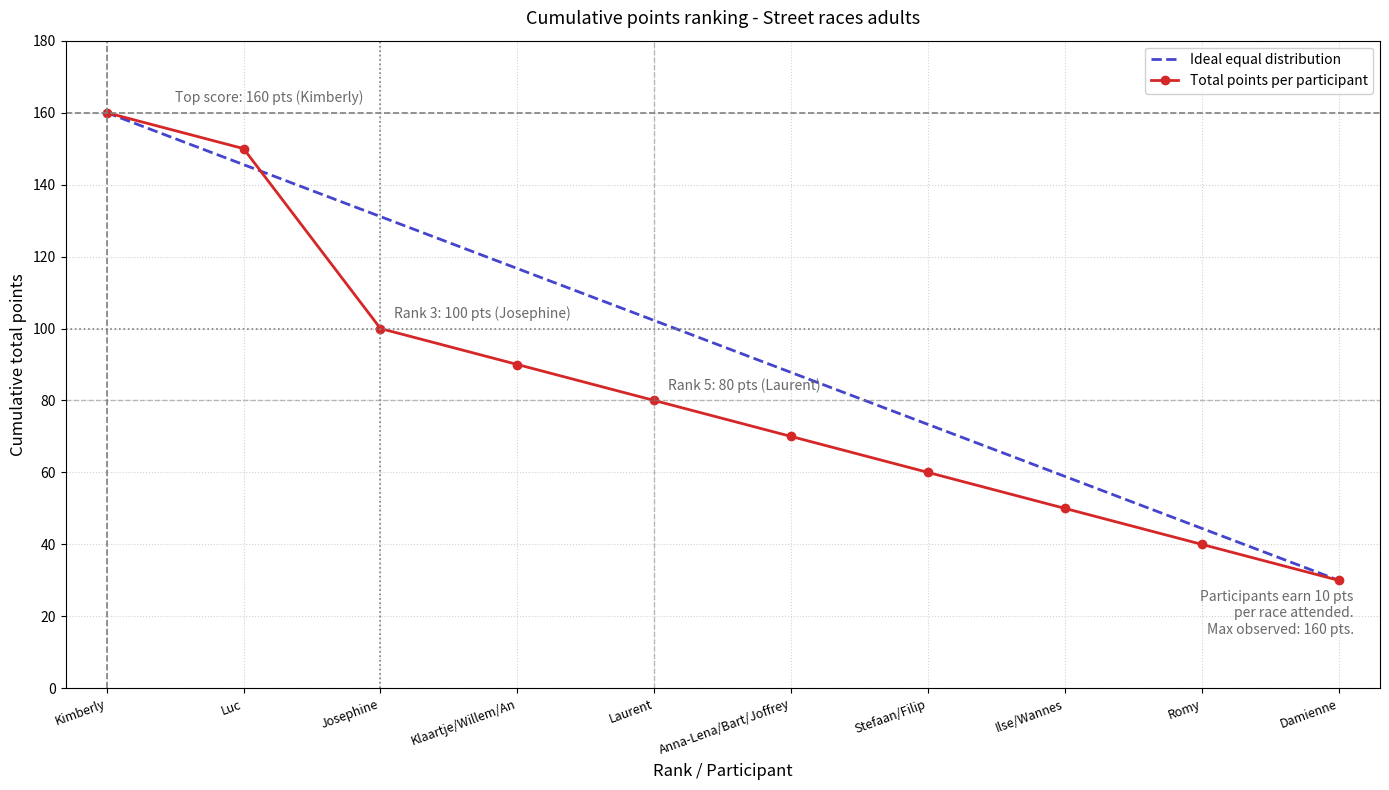

What is the difference between the Total points per participant values at Romy and Stefaan/Filip?

20.0